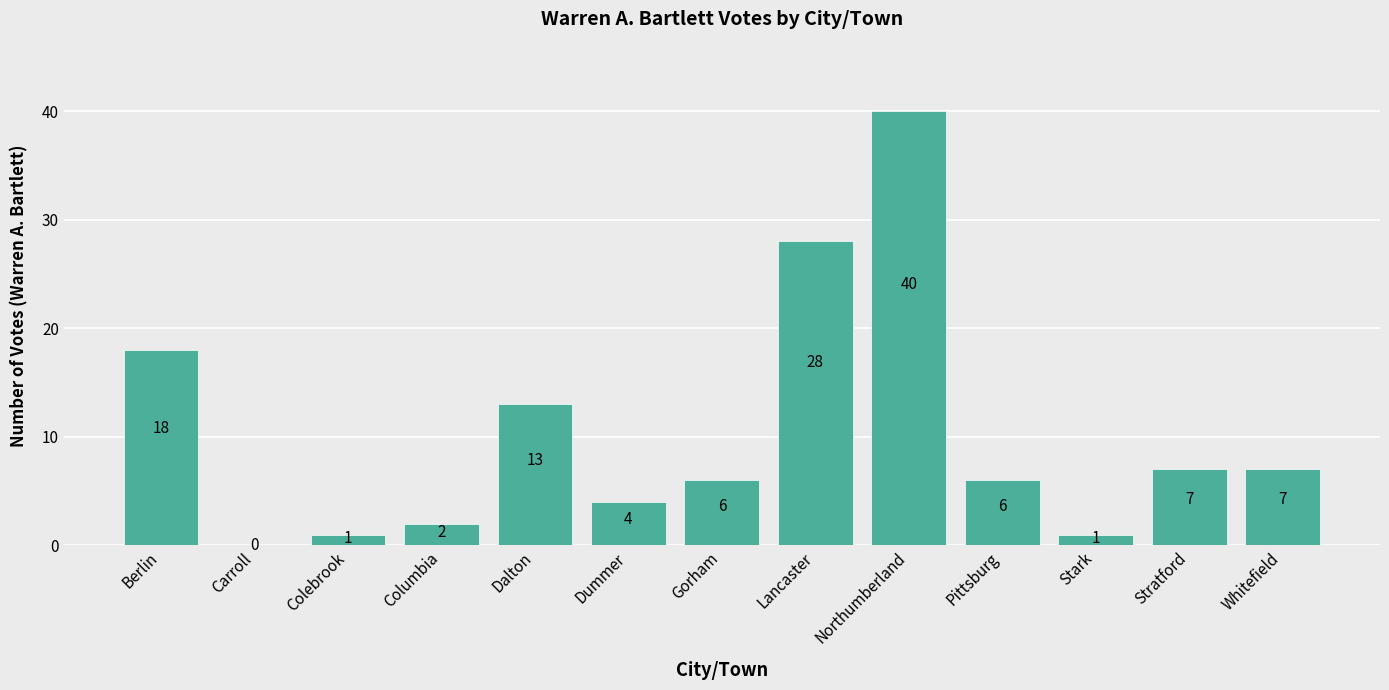

True or false: the data shows 4 at Whitefield.

False